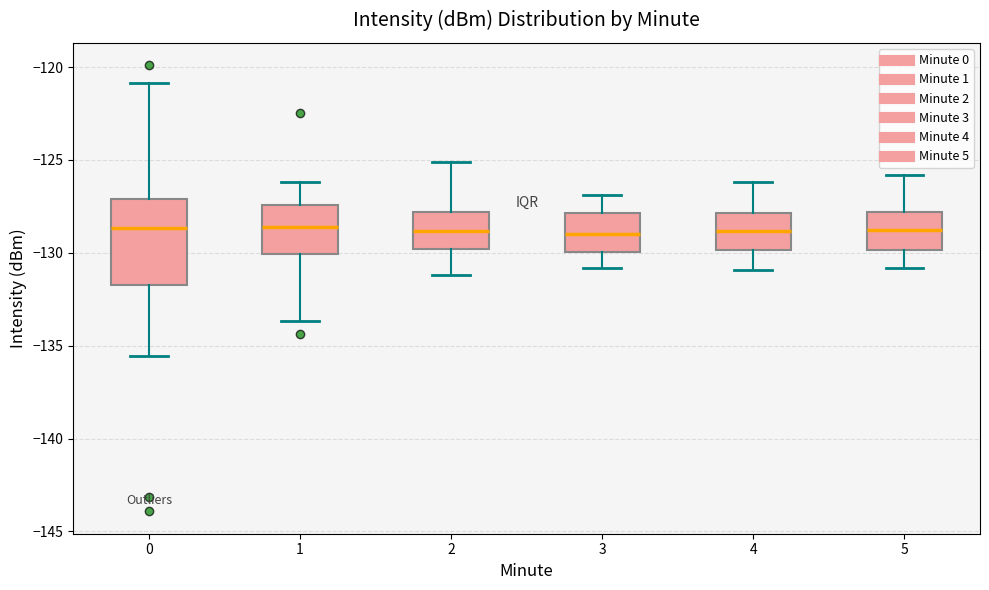

Where does the lower whisker of the box at x = 2 end on the y-axis? The values are not printed on the chart, so give them approximately, as read against the axis.

-131.0